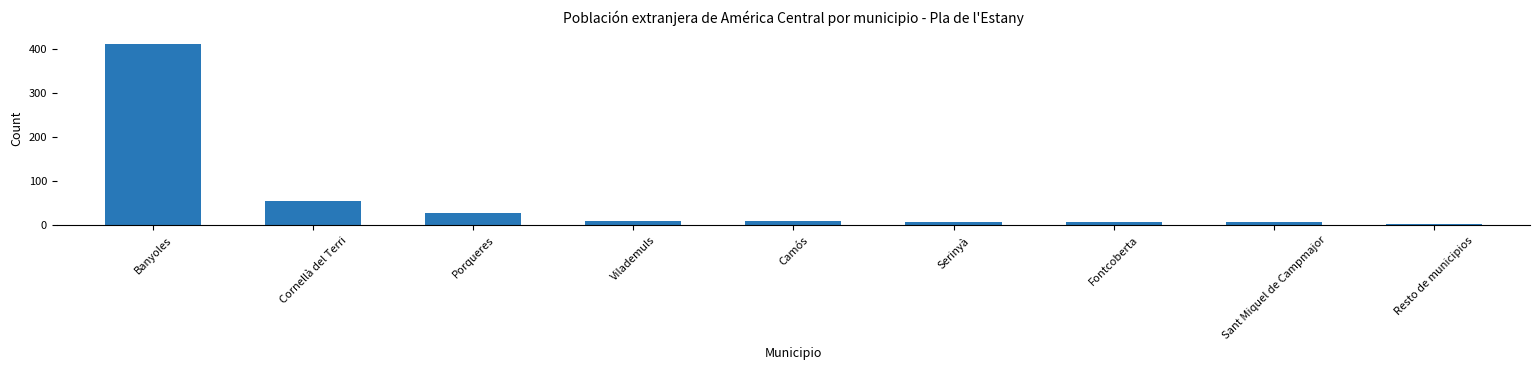

True or false: the data shows 8 at Fontcoberta.

True